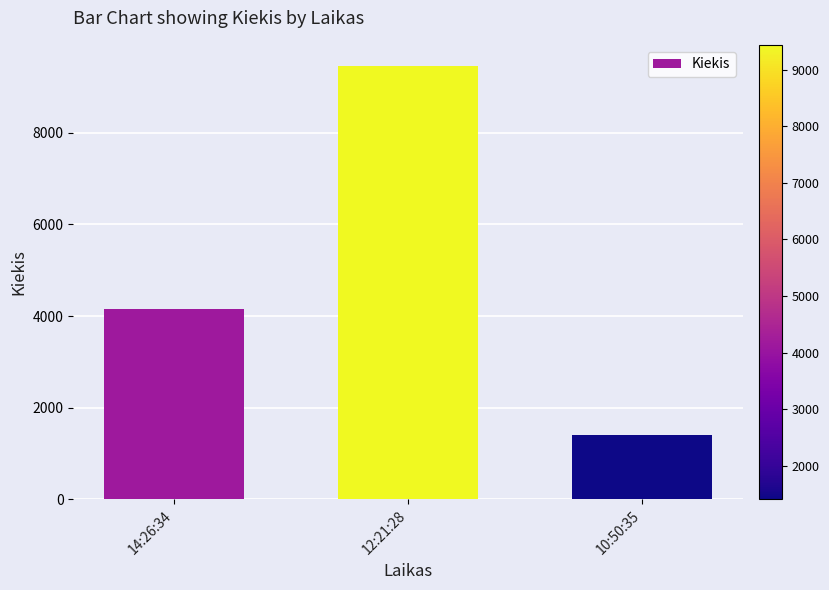

Does the chart contain any negative values?

No